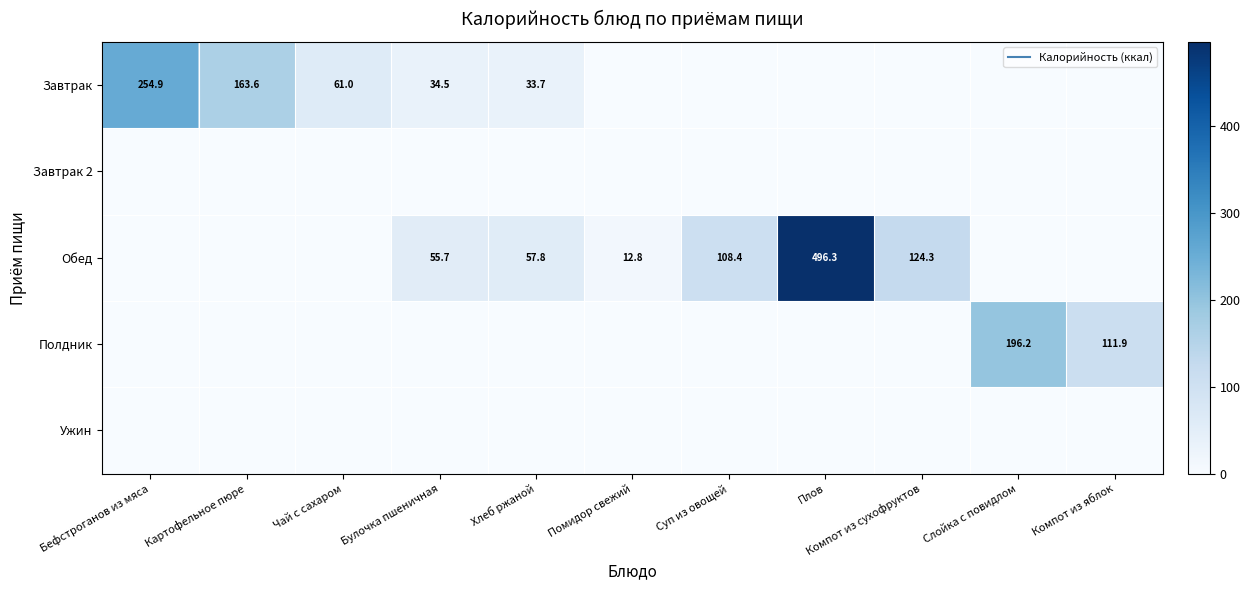

Which series has the largest total across all categories?

Обед